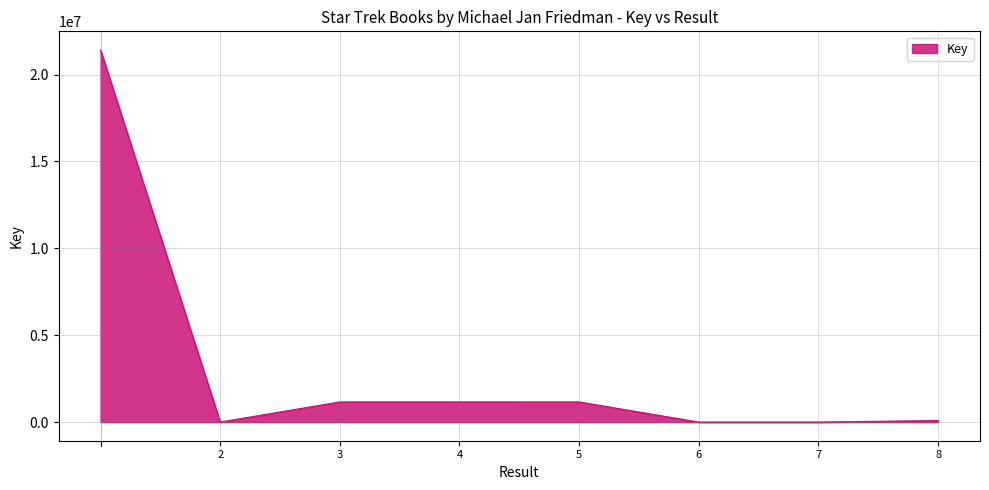

Which has a higher value, 6 or 2?

2